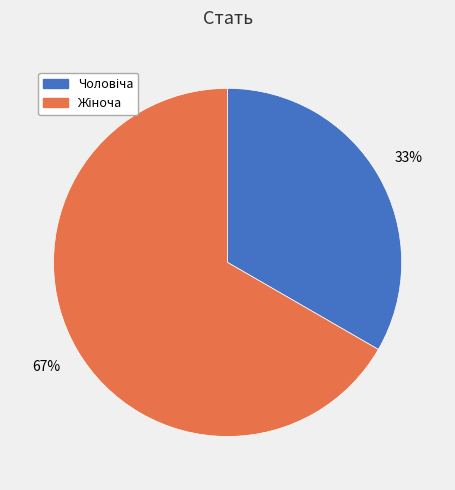

Is there a majority slice in this chart?

Yes